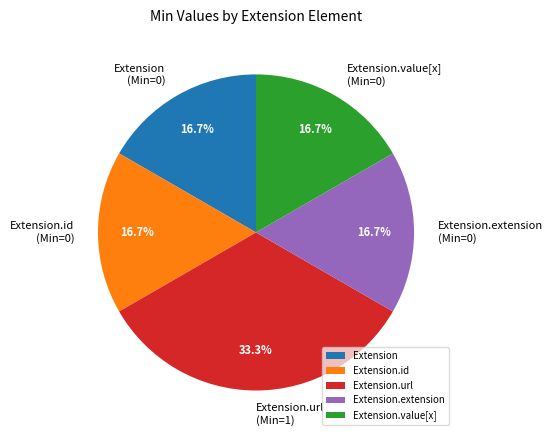

Which category has the biggest portion of the pie?

Extension.url